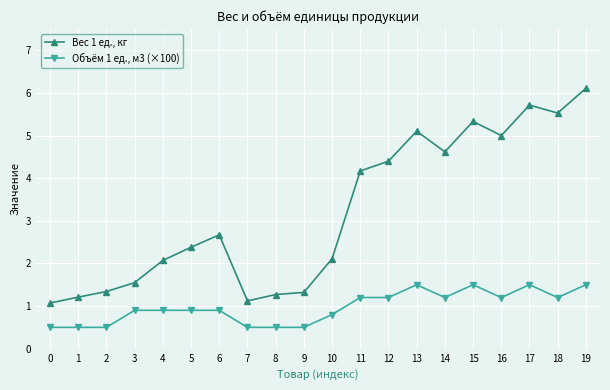

True or false: Вес 1 ед., кг and Объём 1 ед., м3 (×100) intersect in this chart.

False